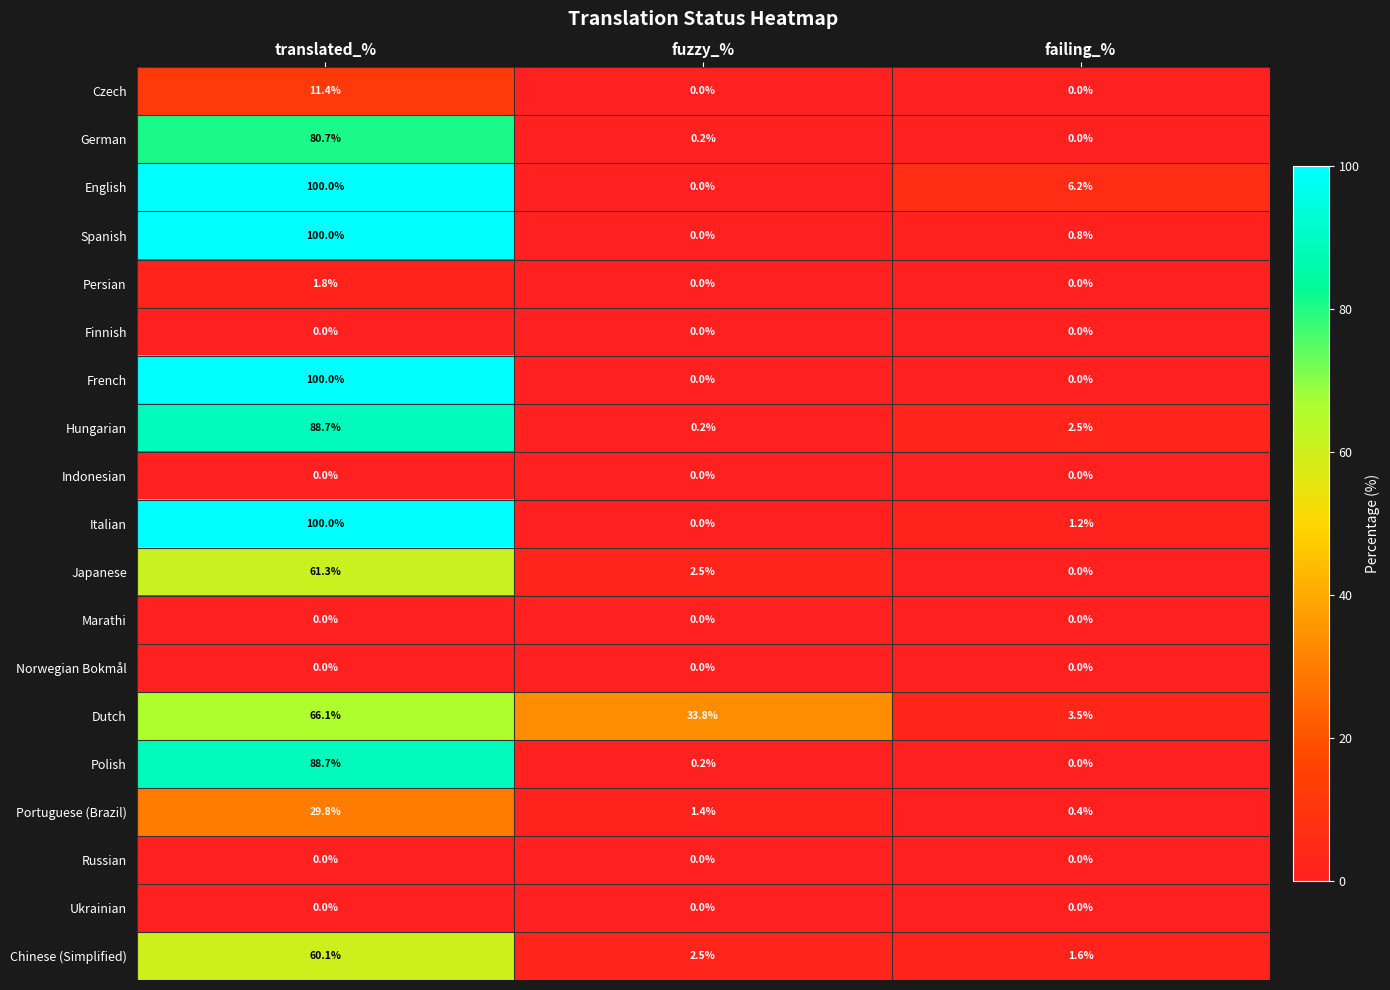

At which label does Chinese (Simplified) reach its minimum?

failing_%